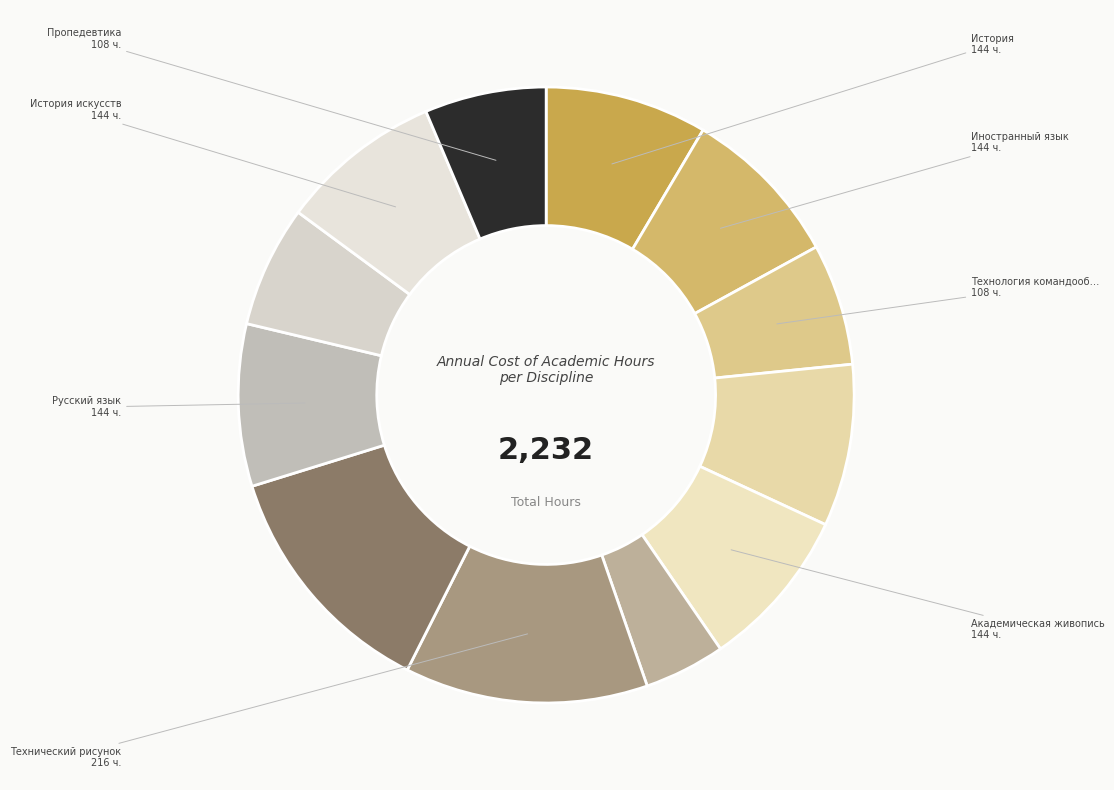

Is there any slice that represents more than half of the pie?

No